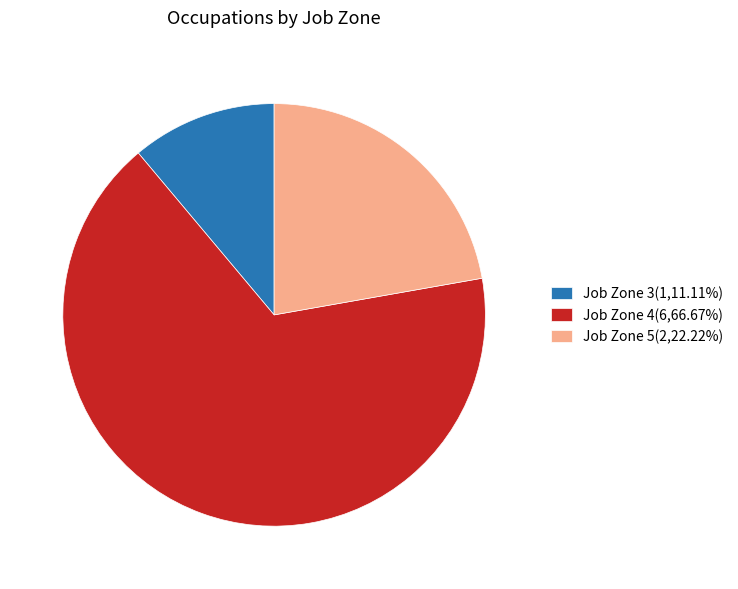

Does Job Zone 3(1,11.11%) account for over 50% of the chart?

No